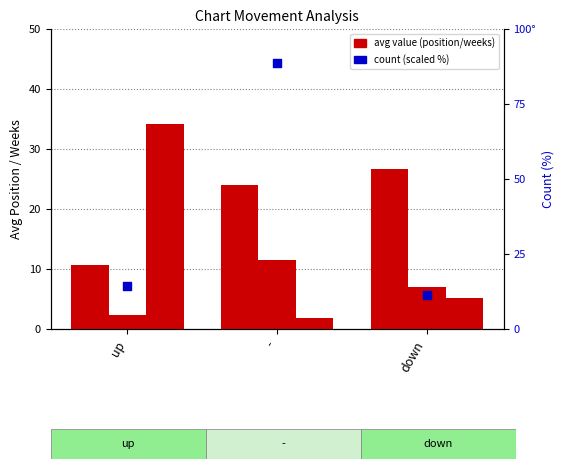

Which series contains the highest Y value?

count (scaled)